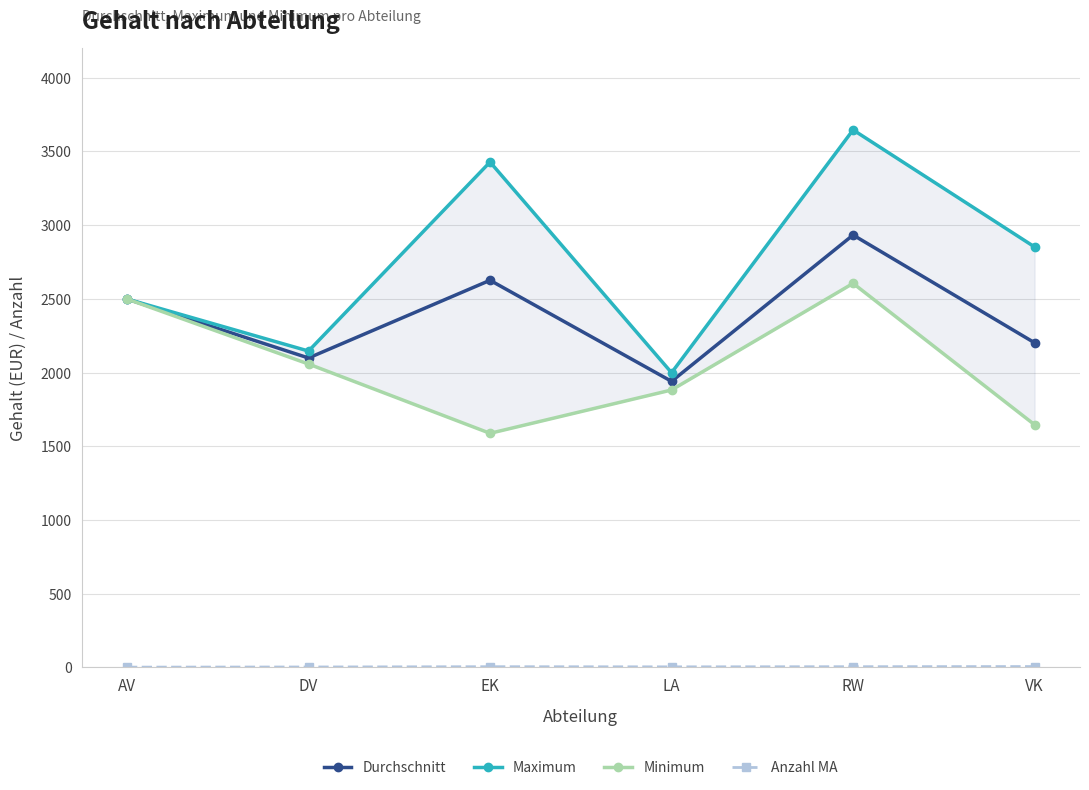

At which label does Durchschnitt first exceed 2499?

EK